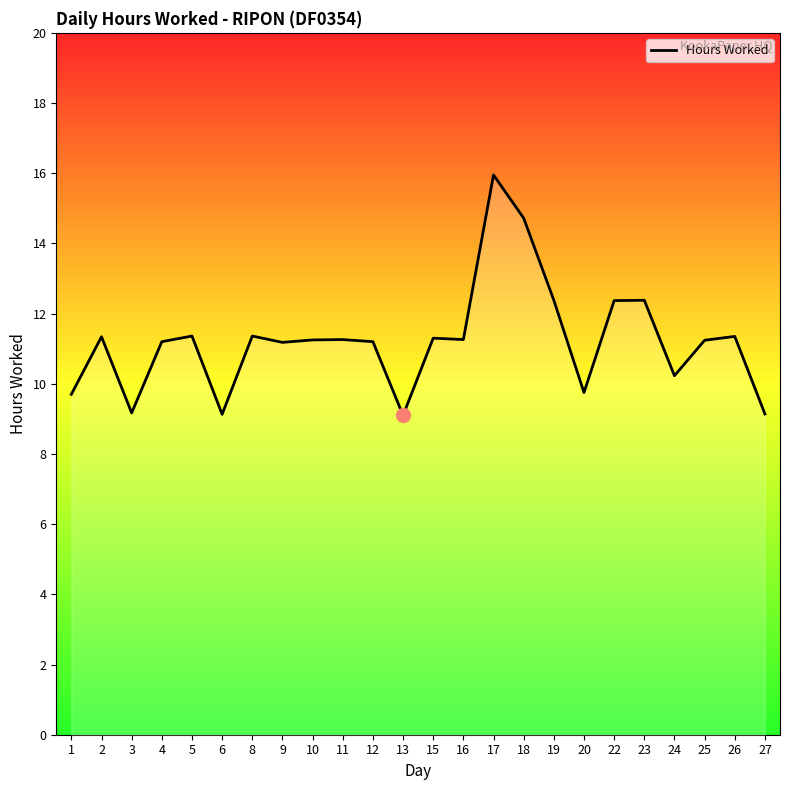

True or false: the data shows 8.3 at 18.

False